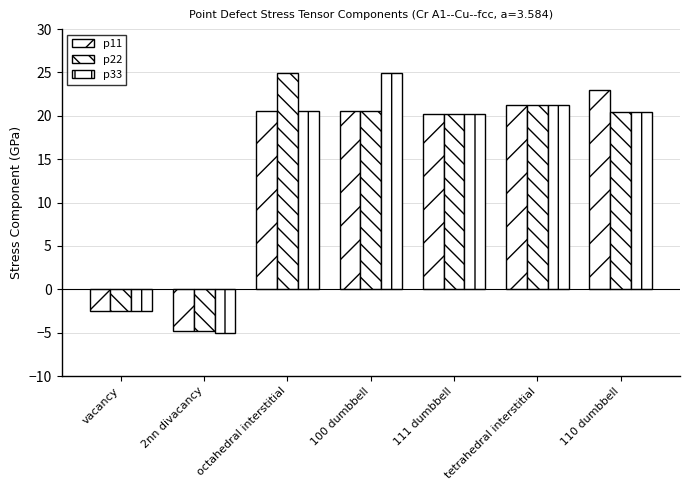

What is the difference between the p11 values at octahedral interstitial and vacancy?

23.1